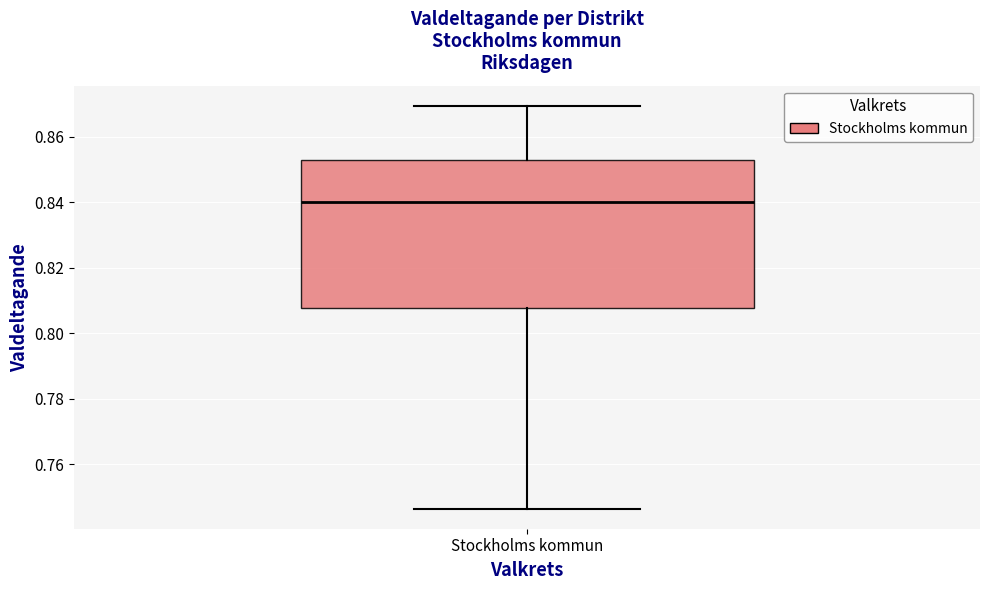

Read this box plot against the y-axis: the position of the median line, the range covered by the box, and the ends of both whiskers. The values are not printed on the chart, so give them approximately, as read against the axis.

median 0.840, box 0.808 to 0.852, whiskers 0.746 to 0.870